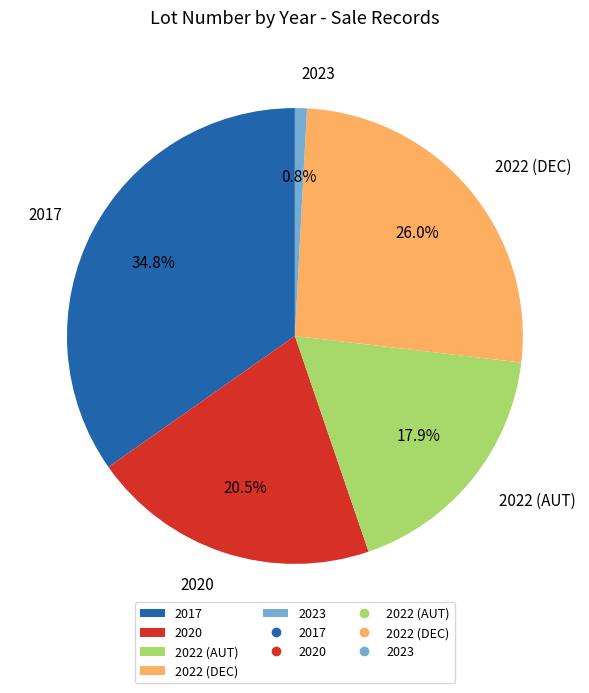

Is it true that 2022 (DEC) is 26% of the pie?

True